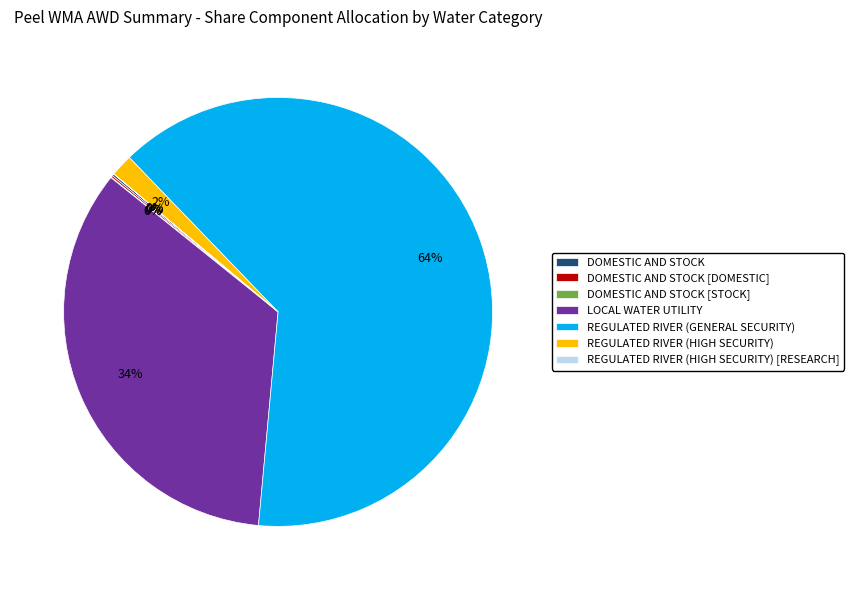

The LOCAL WATER UTILITY slice represents 34% of the pie. True or false?

True